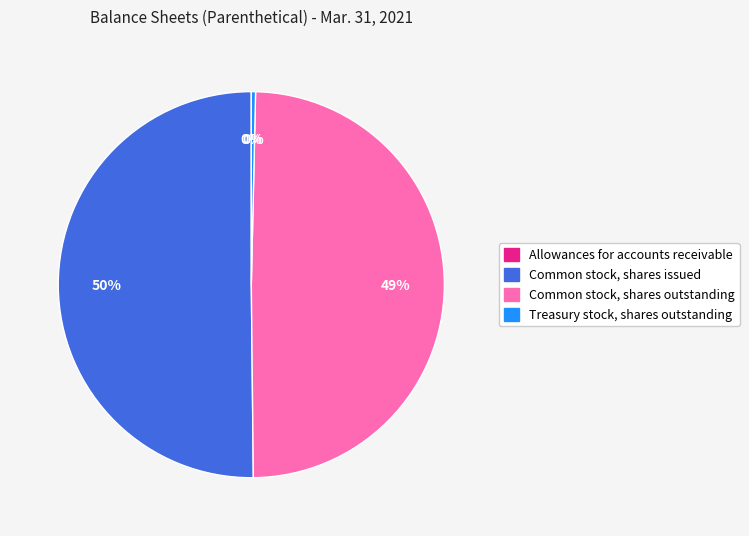

Do Common stock, shares issued and Treasury stock, shares outstanding together represent more than half of the pie?

Yes